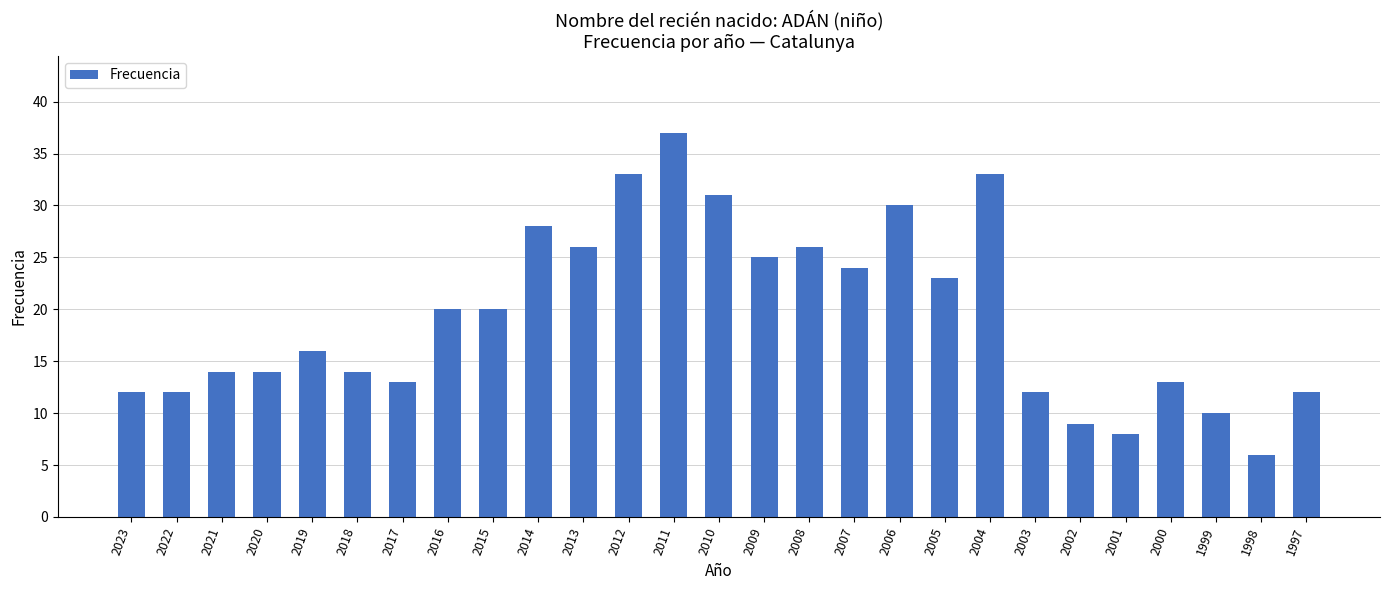

True or false: the data shows 16 at 2019.

True